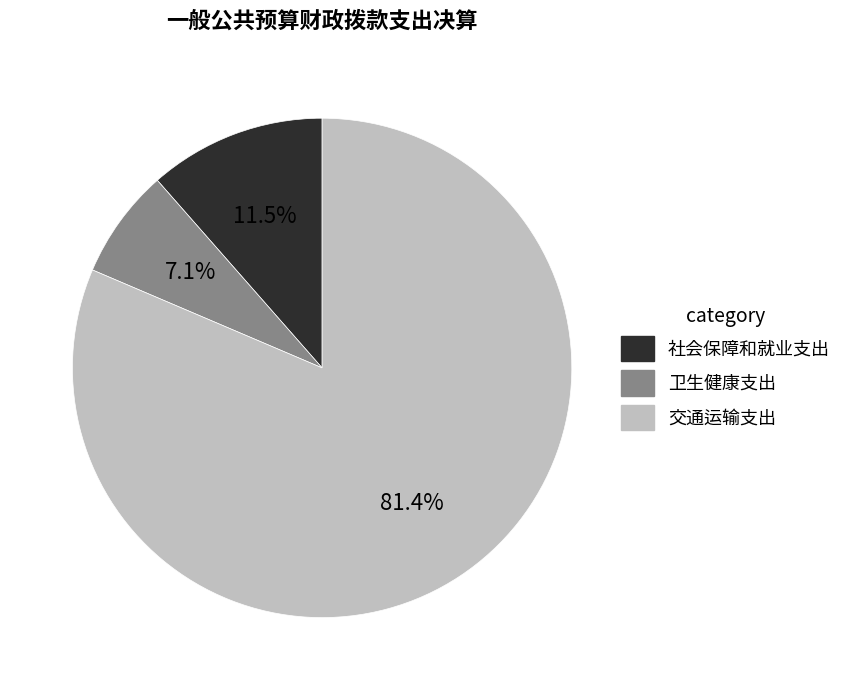

Count the number of slices in the pie.

3